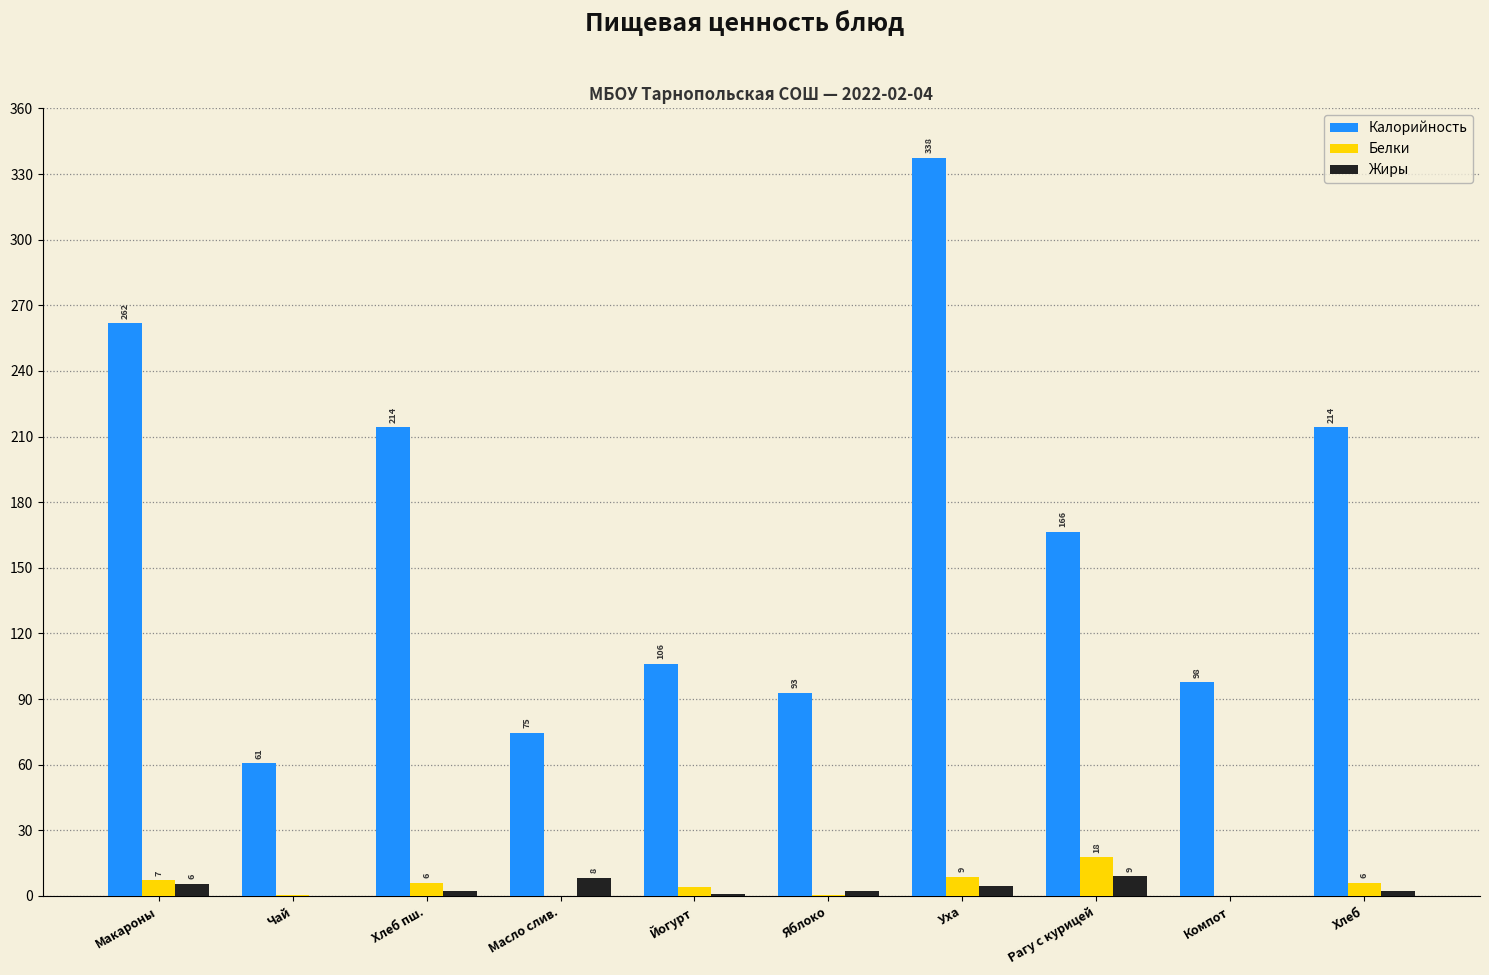

The Калорийность series shows 66.9 at Рагу с курицей. True or false?

False